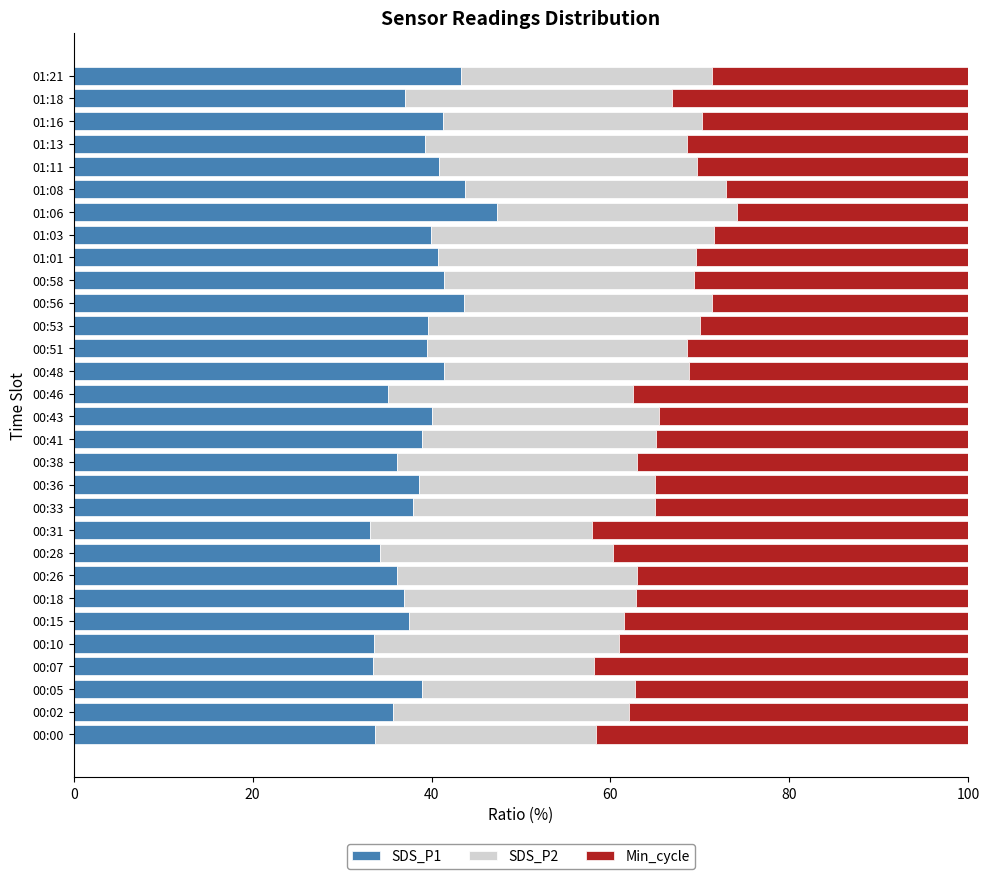

What is the minimum value for SDS_P1?

33.2